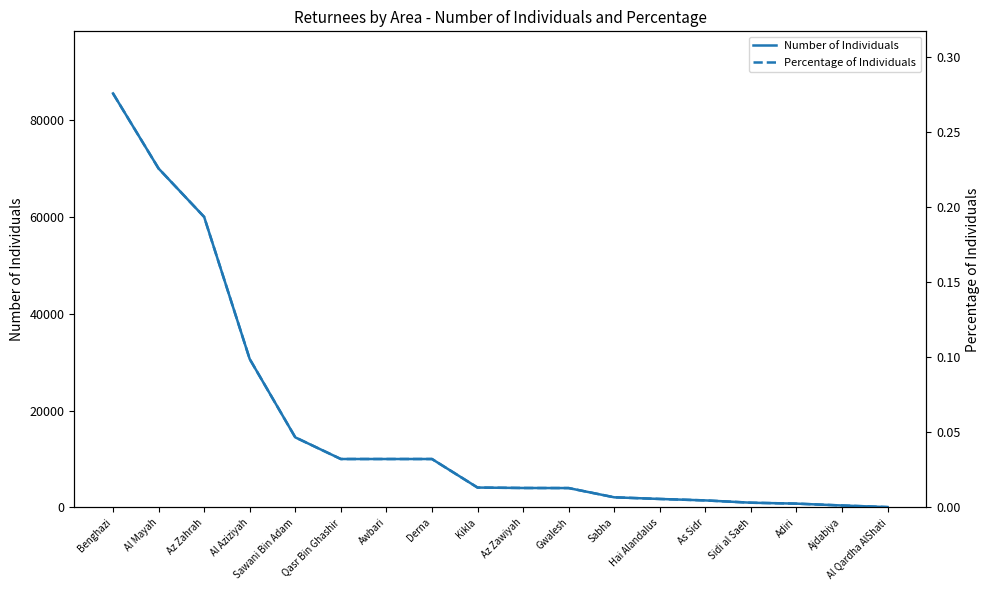

How many categories are shown in the chart?

18